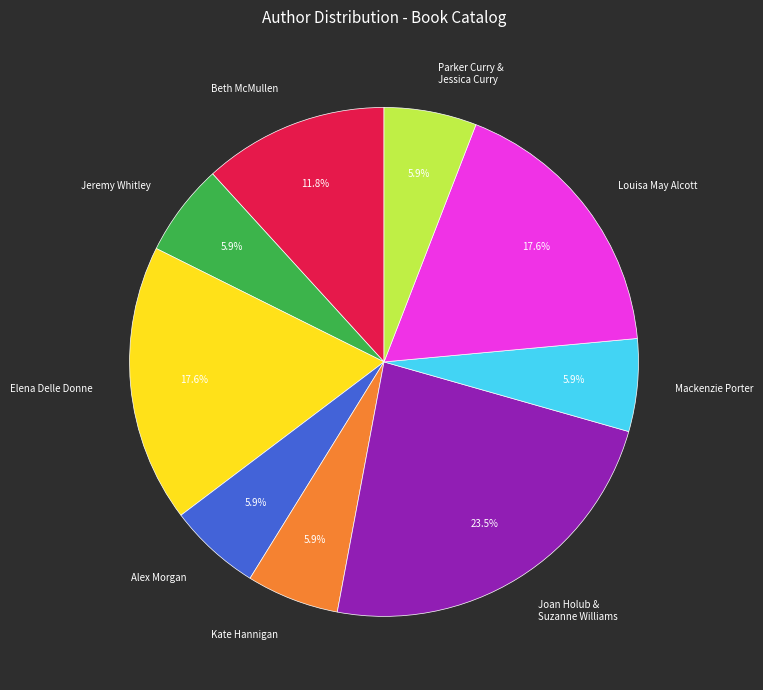

What is the largest slice in the pie chart?

Joan Holub & Suzanne Williams